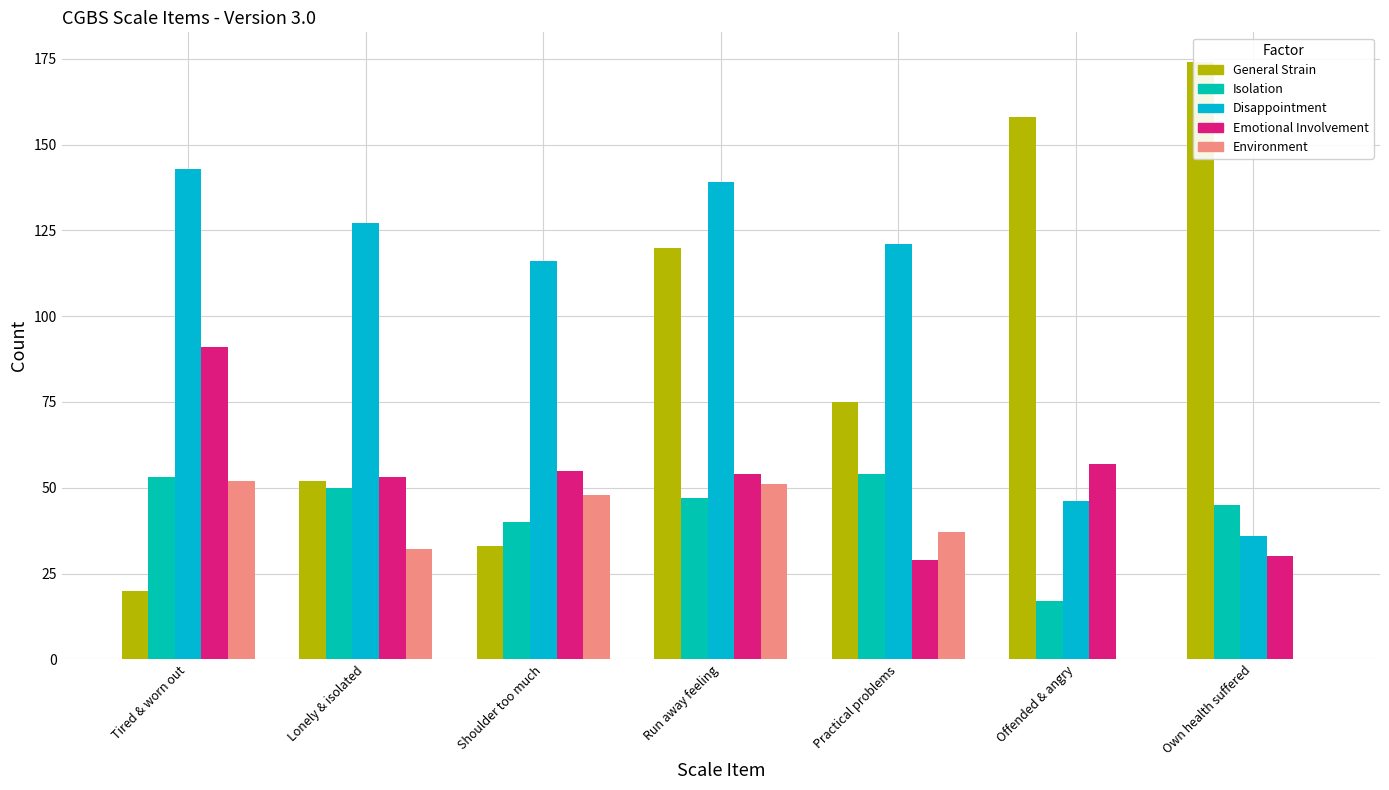

How many distinct data groups are displayed?

5